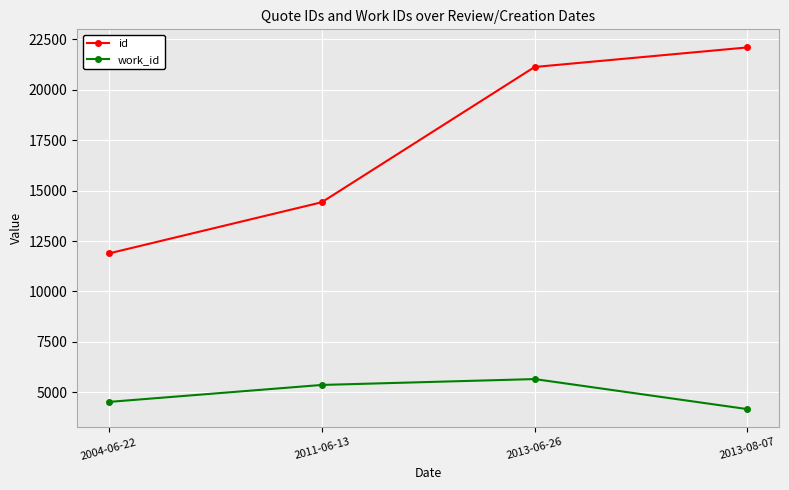

What is the minimum value for id?

11887